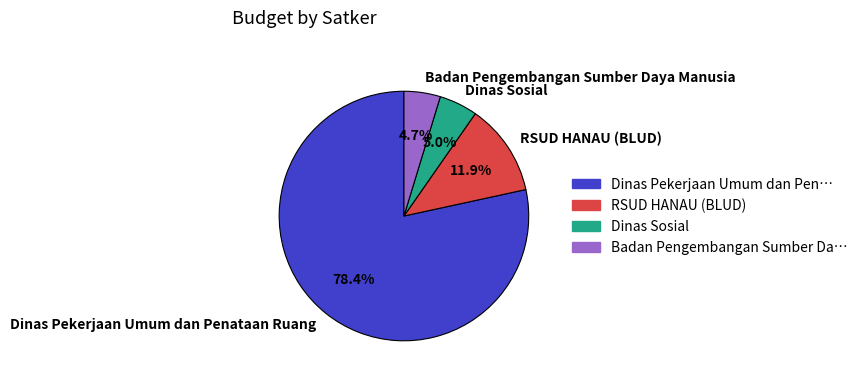

Is it true that Dinas Pekerjaan Umum dan Penataan Ruang is 11% of the pie?

False